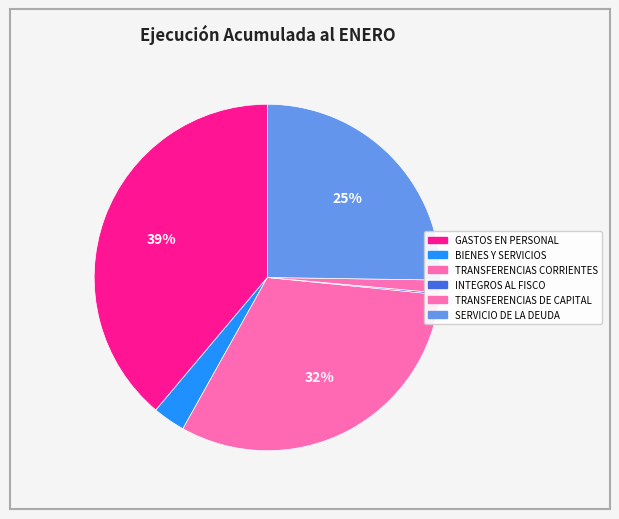

Is it true that SERVICIO DE LA DEUDA is 25% of the pie?

True